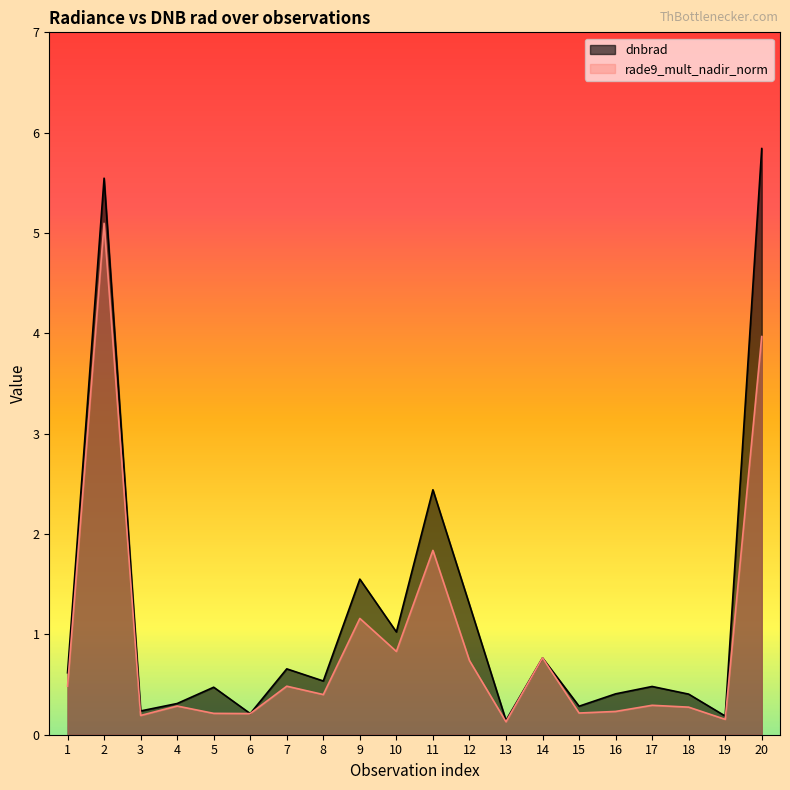

True or false: dnbrad has a value of 0.2 at 19.

True